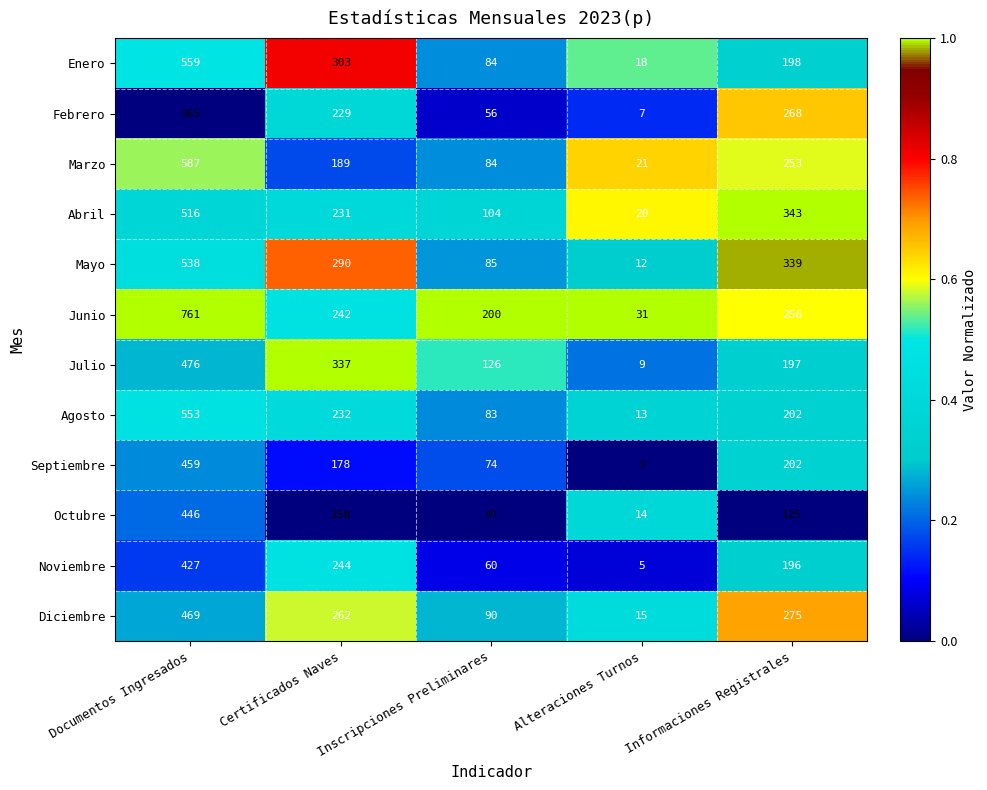

At which category does the chart reach its peak across all series?

Documentos Ingresados